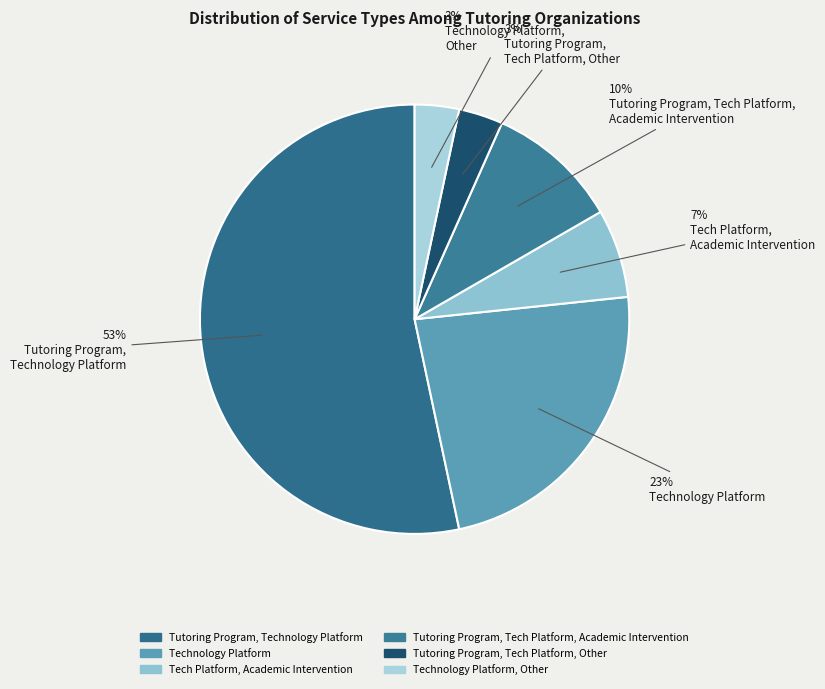

Count the number of slices in the pie.

6